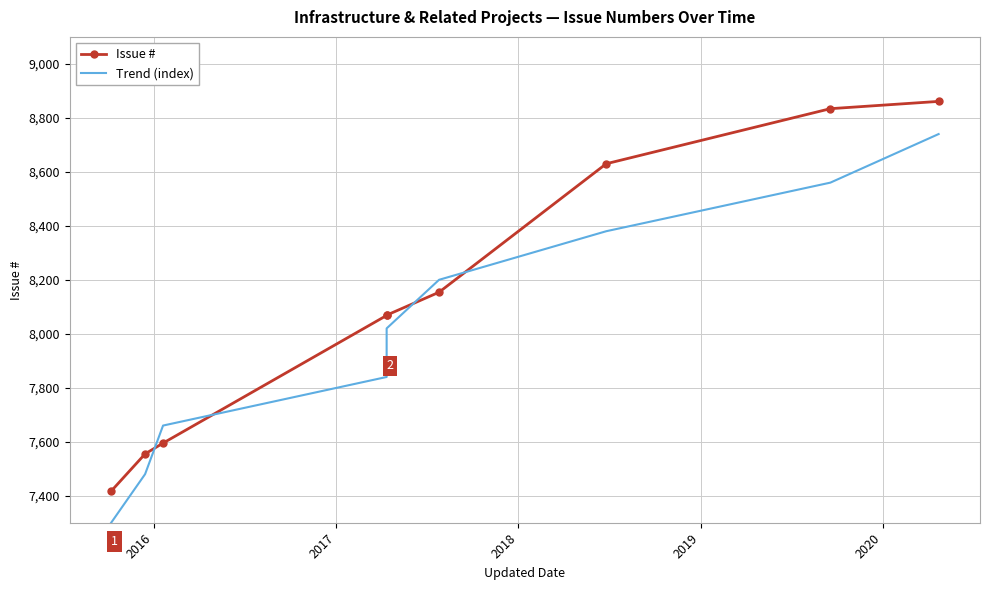

What is the difference between the highest and lowest values at 2017?

65